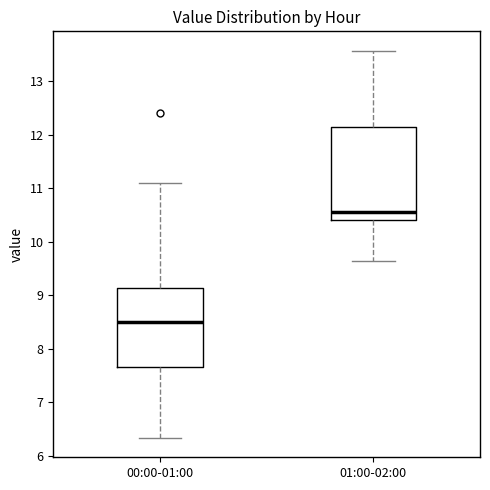

Where does the lower whisker of the box for 00:00-01:00 end on the y-axis? The values are not printed on the chart, so give them approximately, as read against the axis.

6.3